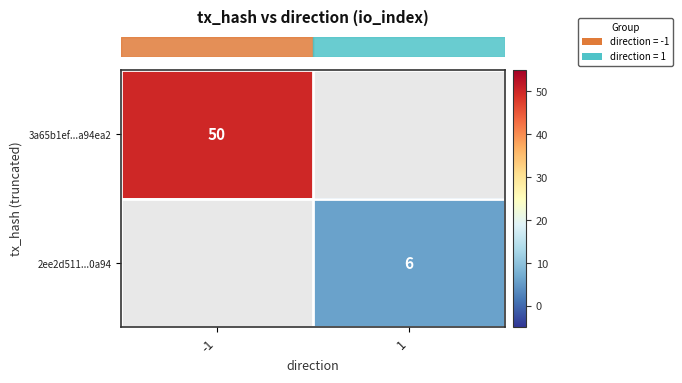

Which has a higher value, 1 or -1?

-1